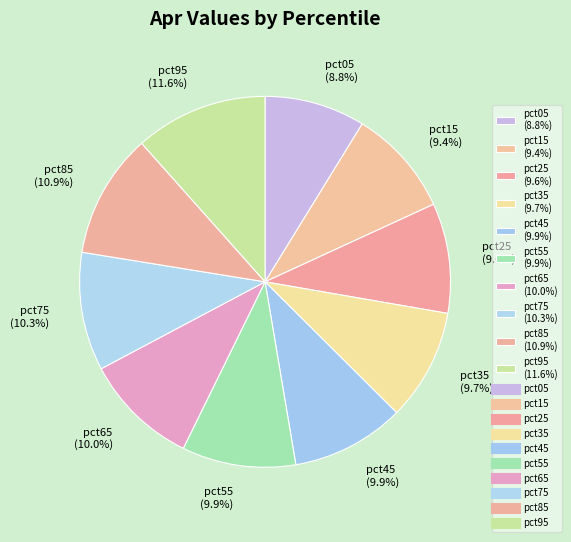

Is there any slice that represents more than half of the pie?

No